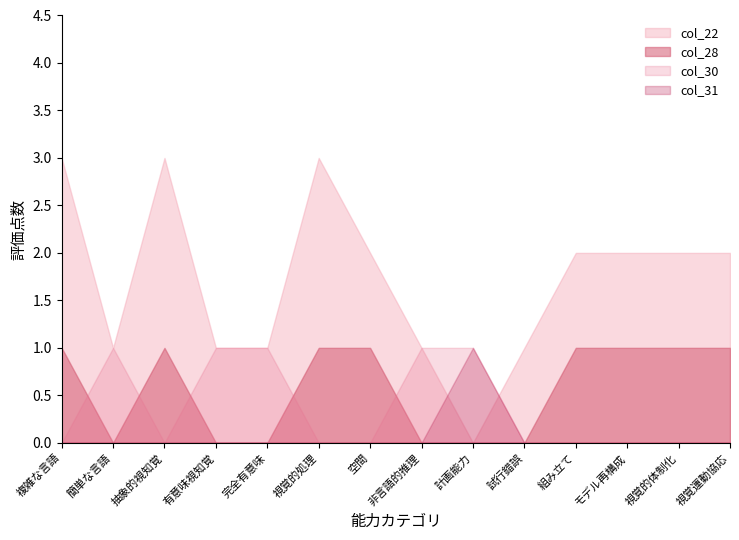

Which series has the largest total across all categories?

col_22